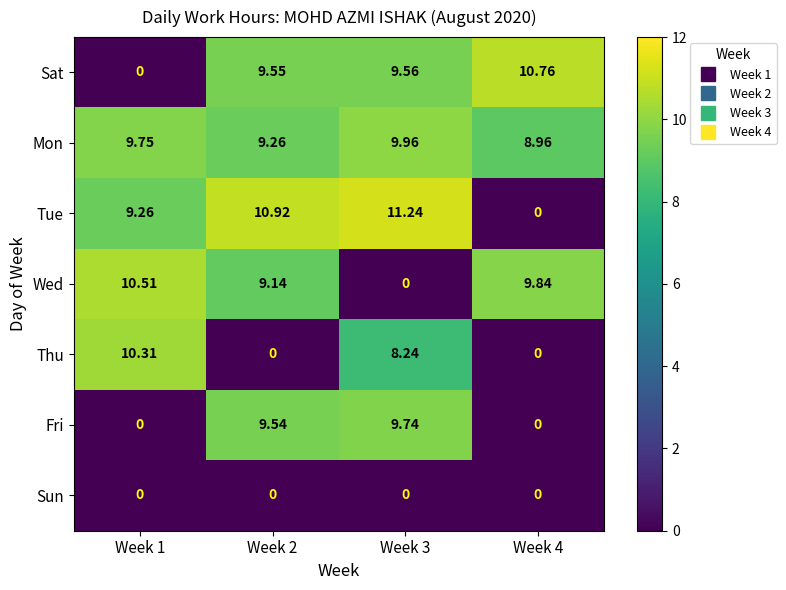

Which series has the widest spread of values?

Tue